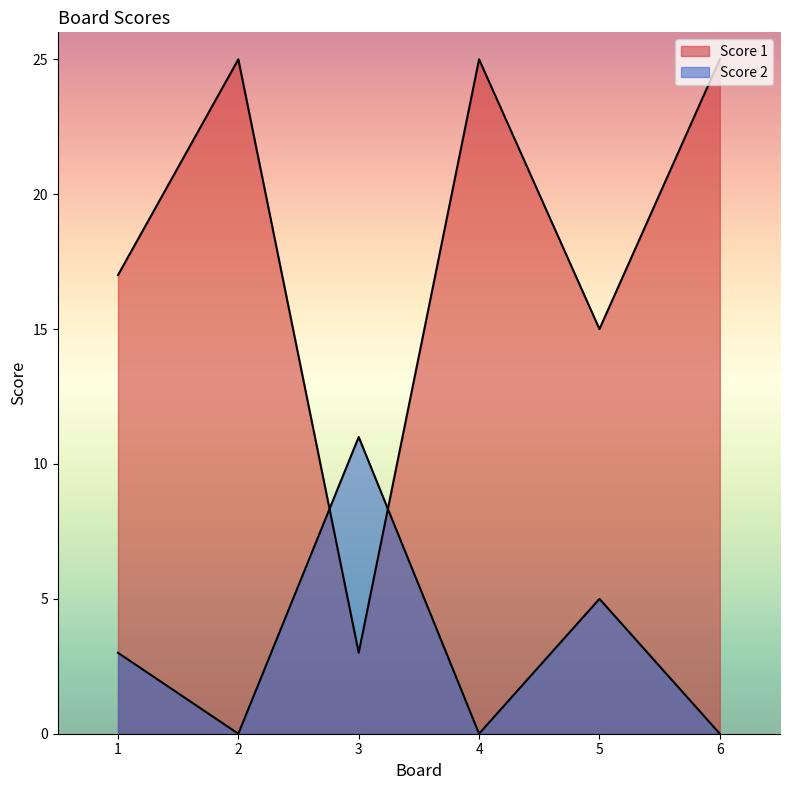

What is the total value across all series at 3?

14